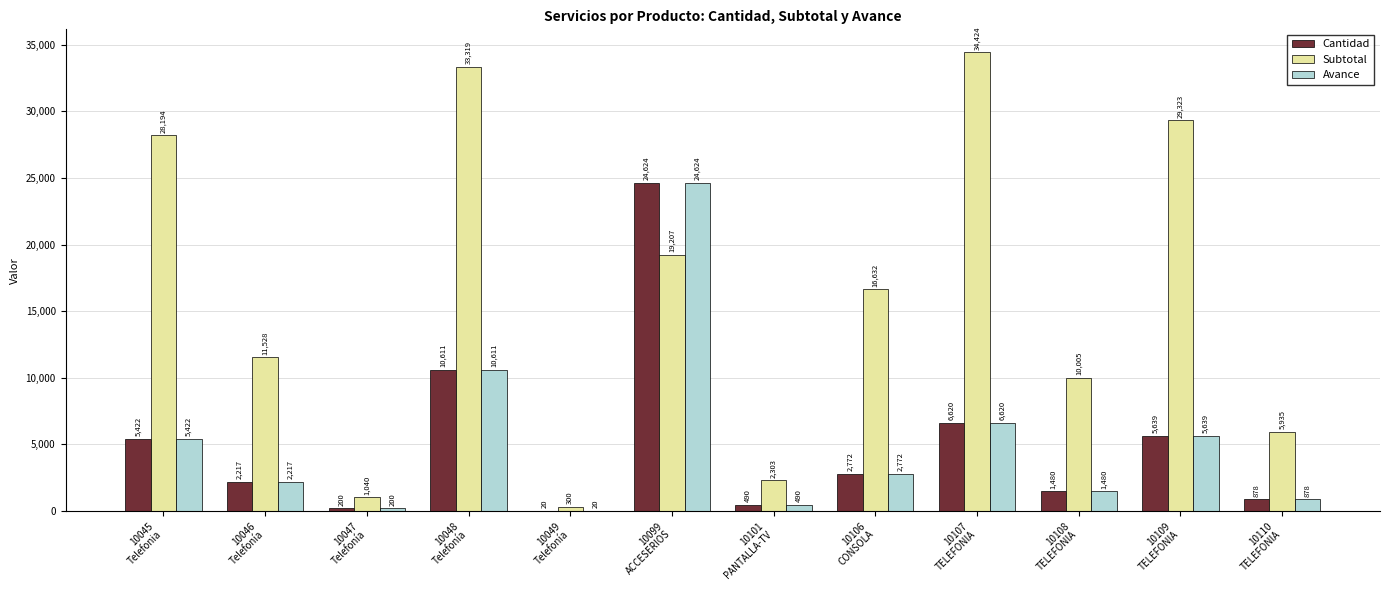

What is the sum of all Cantidad values?

60973.0